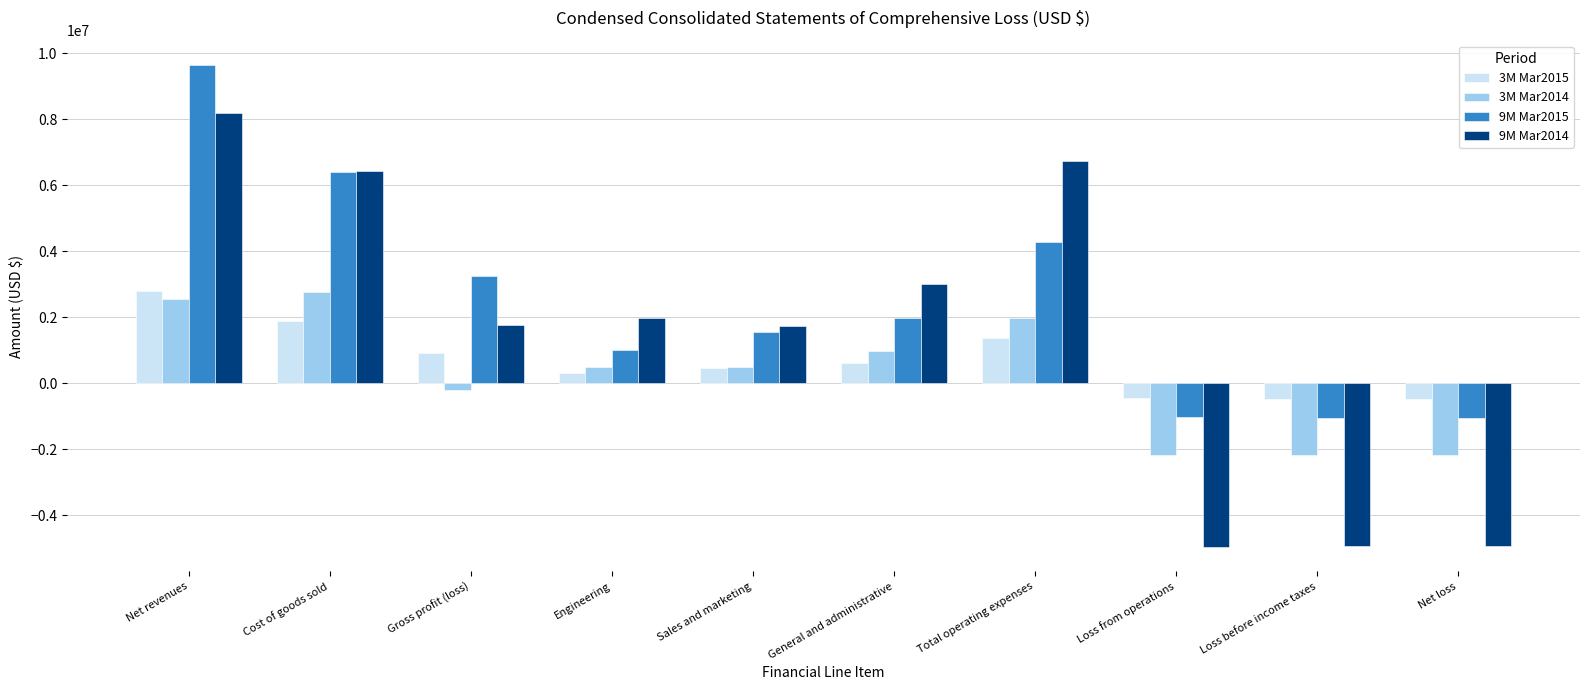

How many values in the 3M Mar2015 series are below 608000?

5